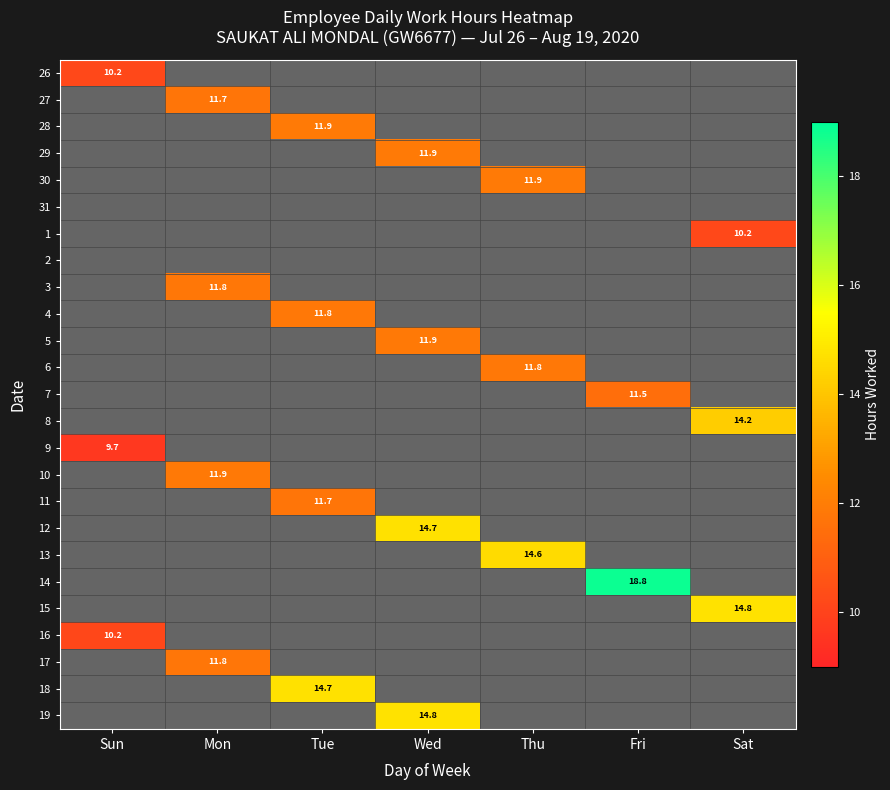

Count the number of categories in the chart.

7